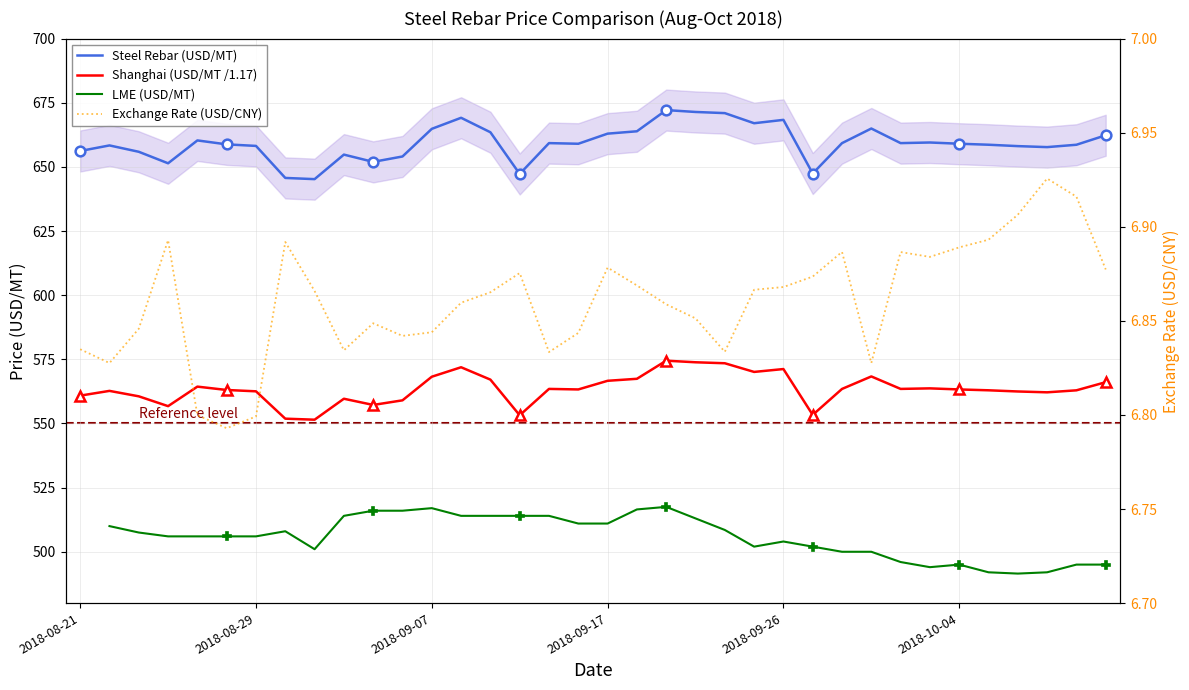

What is the value of the 13th point from the left?

6.8